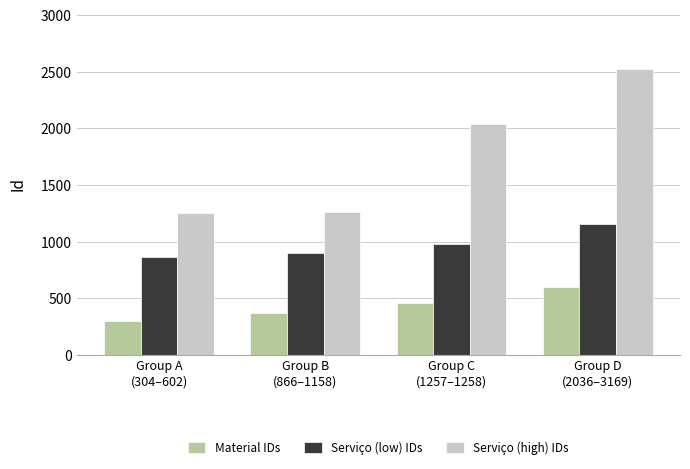

What is the label of the 4th bar from the left?

Group D
(2036–3169)